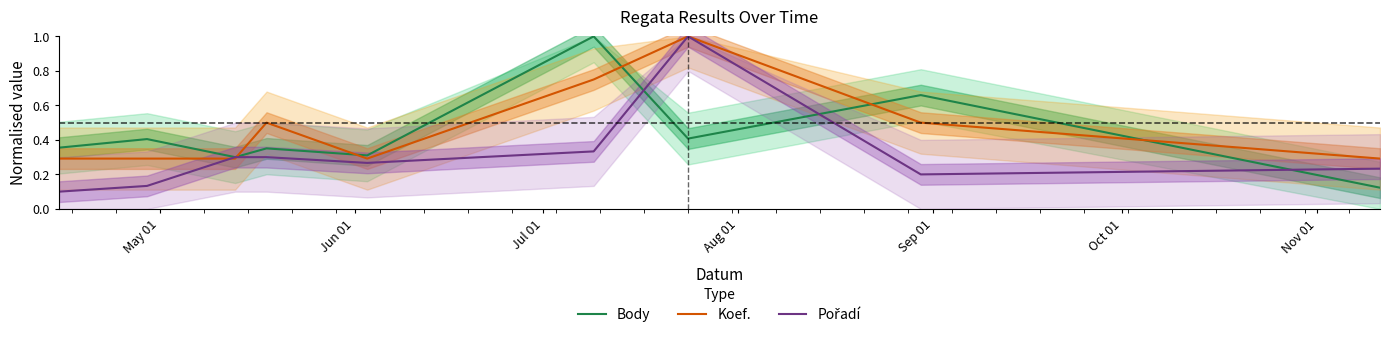

Rank the series by their maximum value, from highest to lowest.

Body, Koef., Pořadí